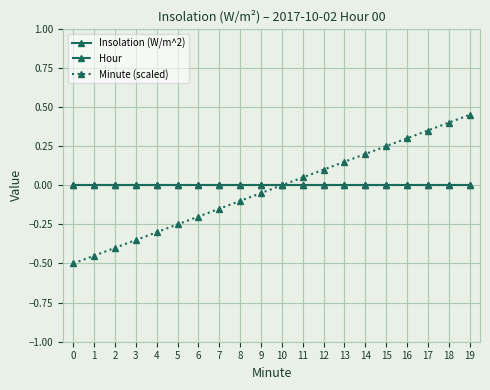

What is the smallest value displayed?

-0.5